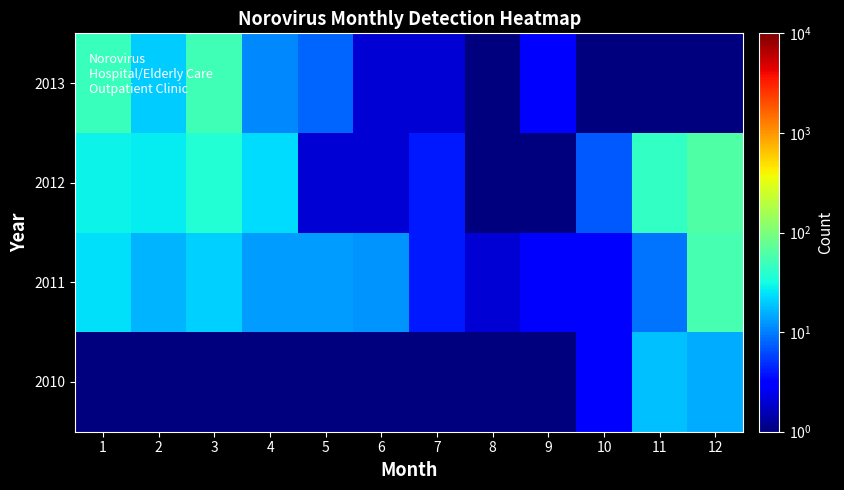

Reading right to left, what are all the values shown in this chart?

2010: 12=15.0	11=18.0	10=3.0	9=0.5	8=0.5	7=0.5	6=0.5	5=0.5	4=0.5	3=0.5	2=0.5	1=0.5
2011: 12=55.0	11=9.0	10=3.0	9=3.0	8=2.0	7=4.0	6=12.0	5=13.0	4=13.0	3=21.0	2=16.0	1=24.0
2012: 12=62.0	11=45.0	10=7.0	9=1.0	8=0.5	7=4.0	6=2.0	5=2.0	4=23.0	3=37.0	2=27.0	1=29.0
2013: 12=0.5	11=0.5	10=0.5	9=3.0	8=0.5	7=2.0	6=2.0	5=8.0	4=11.0	3=51.0	2=20.0	1=47.0